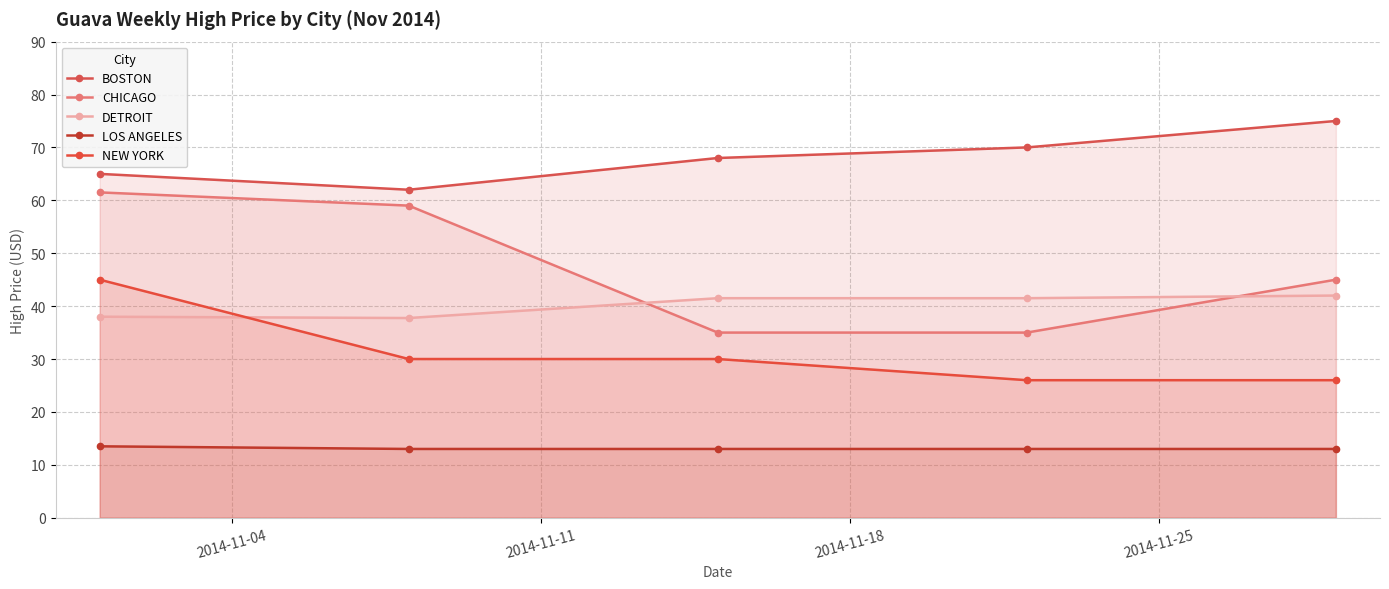

Which series has the widest spread of values?

CHICAGO